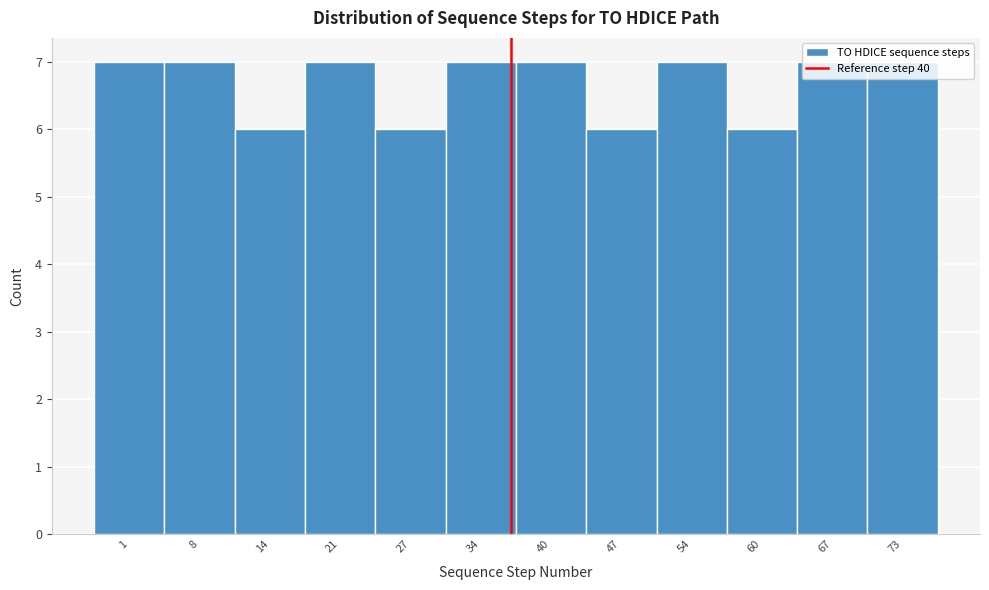

What is the average value?

7